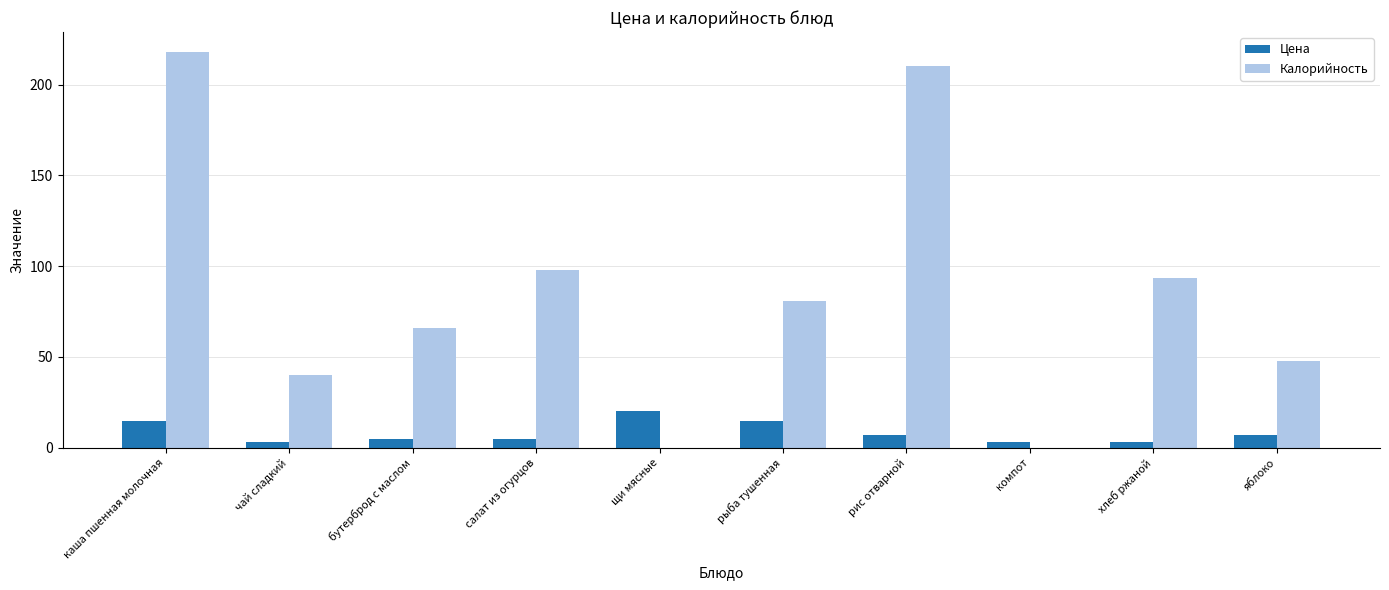

What is the maximum value for Цена?

20.0